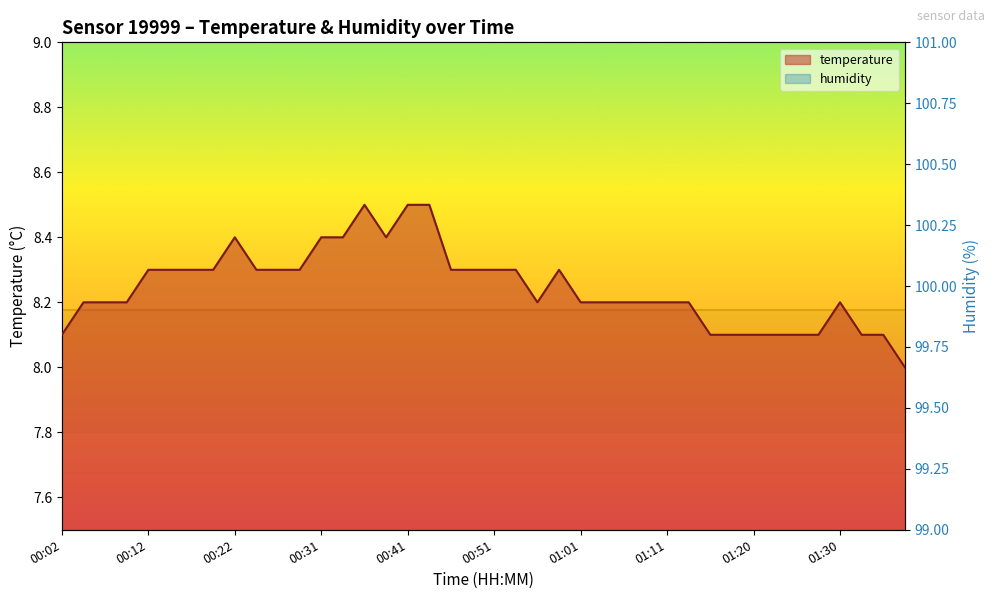

Where is the first local maximum?

00:22